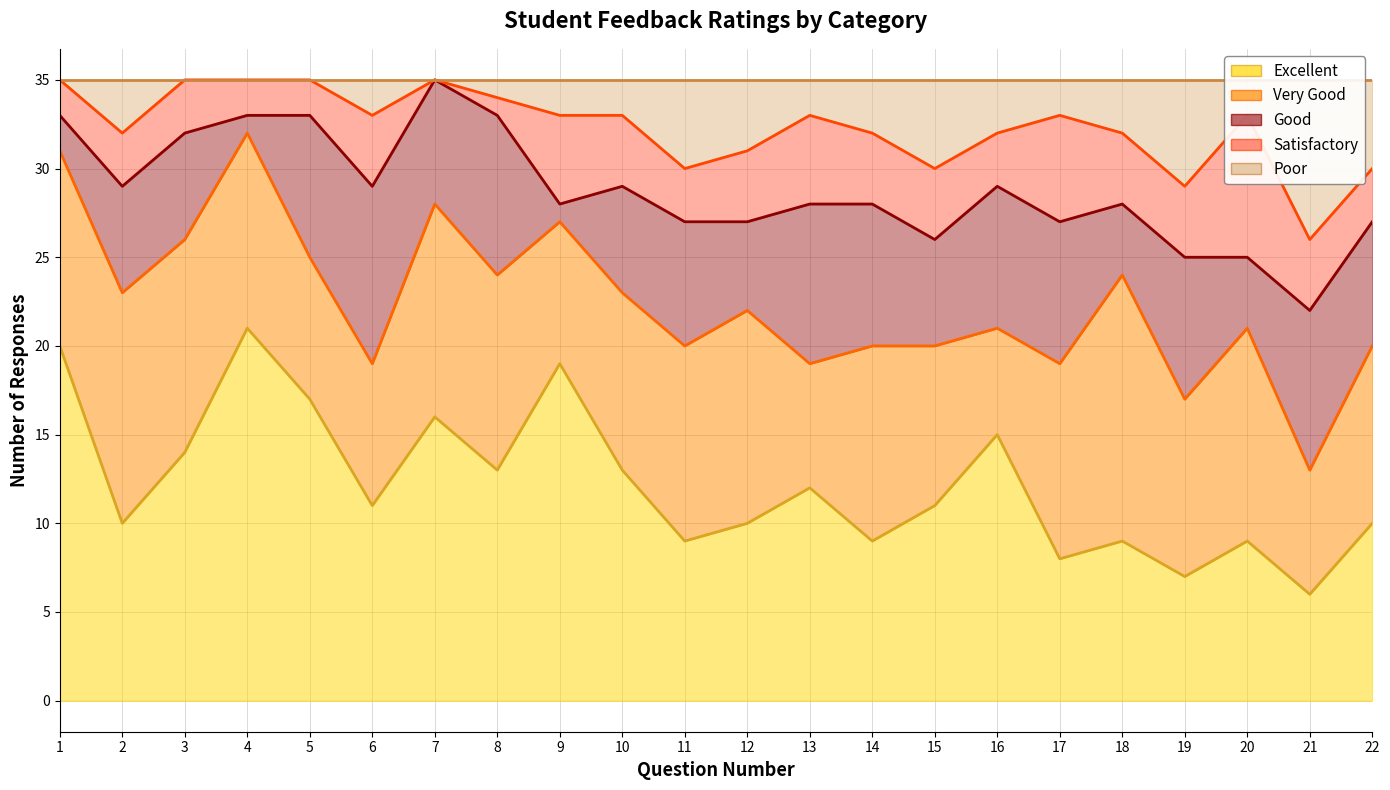

Between 20 and 1, which is larger?

1